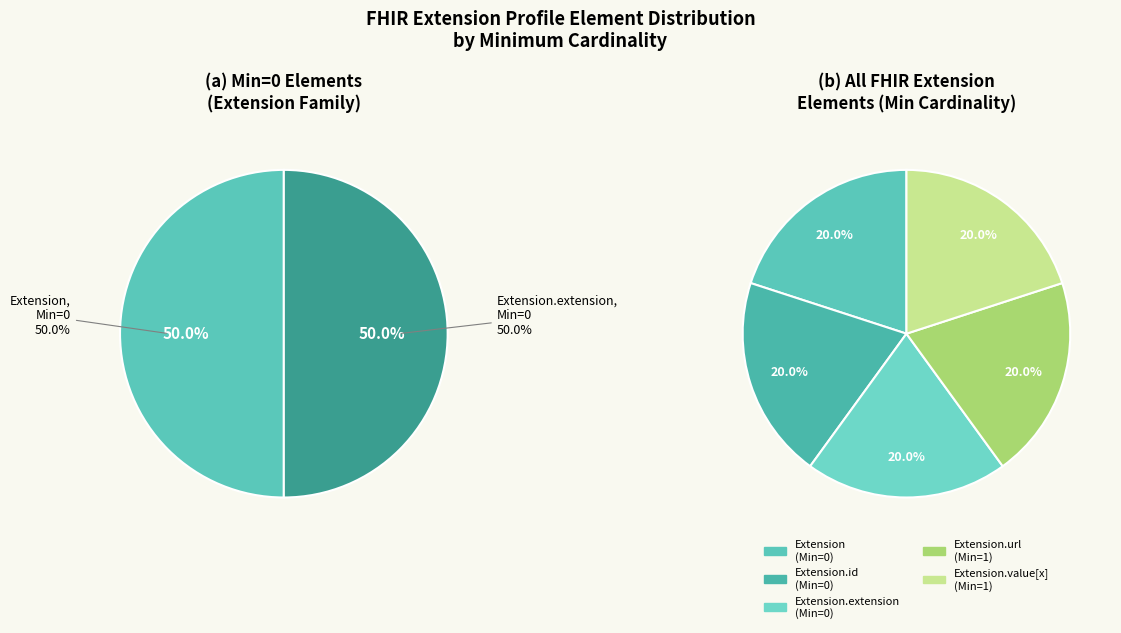

Does Extension.url represent more than half of the total?

No